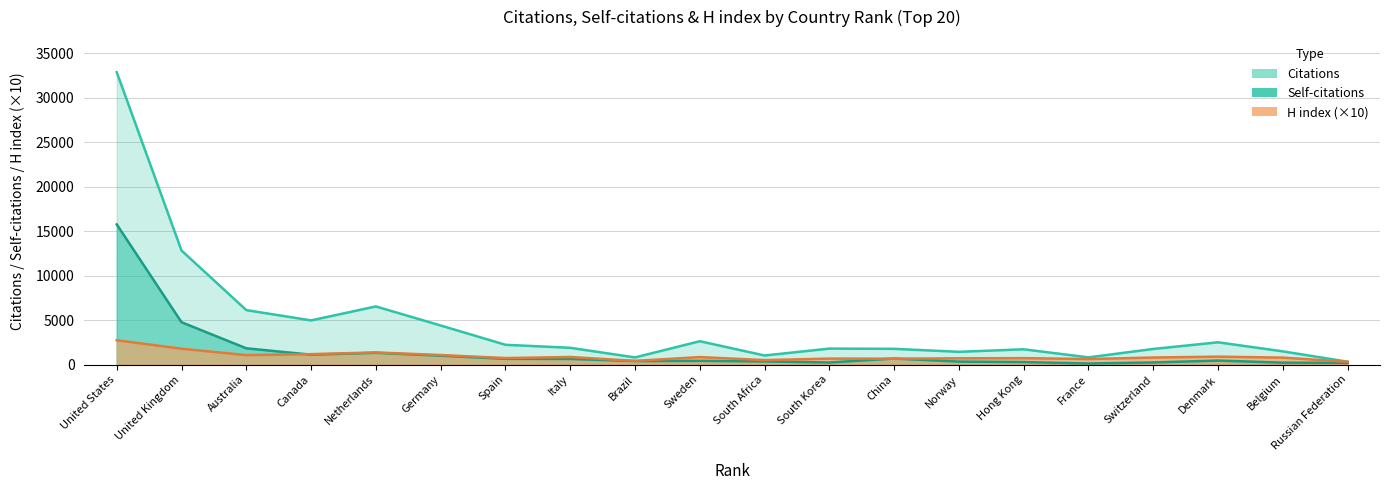

Which series changed the most between Netherlands and France?

Citations